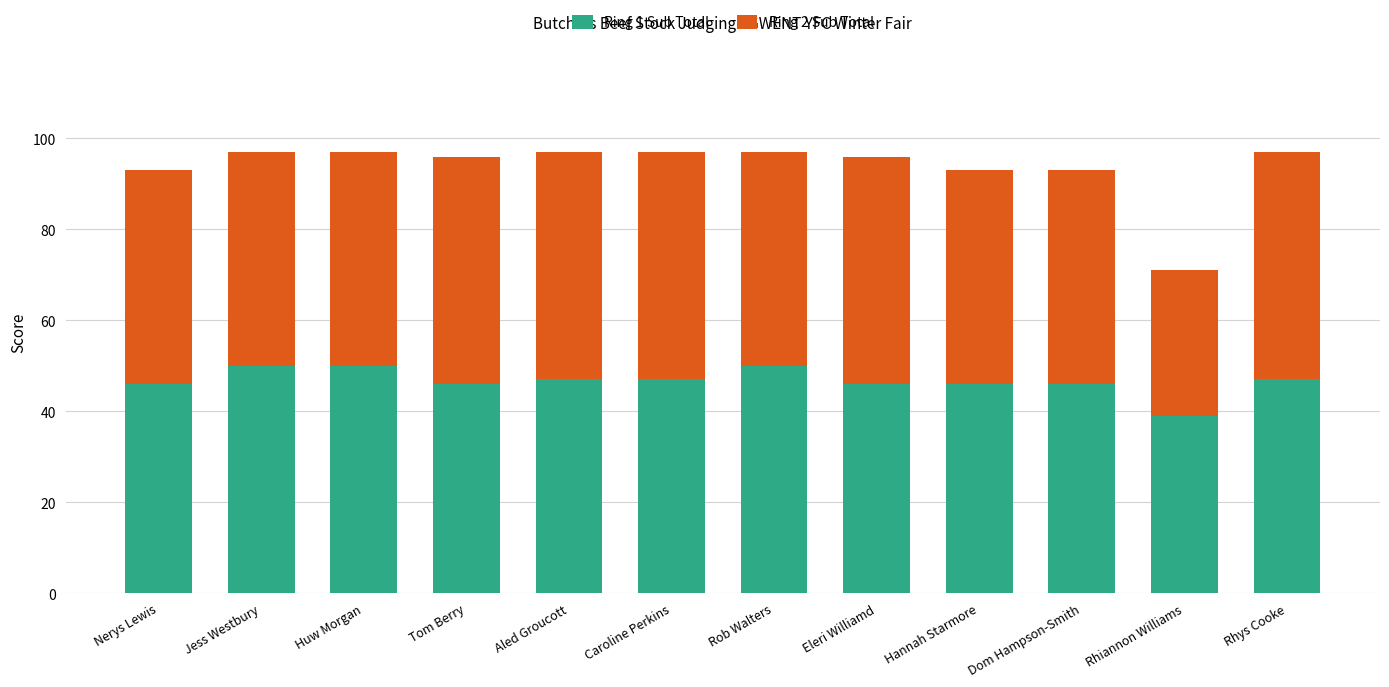

At which label does Ring 1 Sub Total first exceed 47?

Jess Westbury